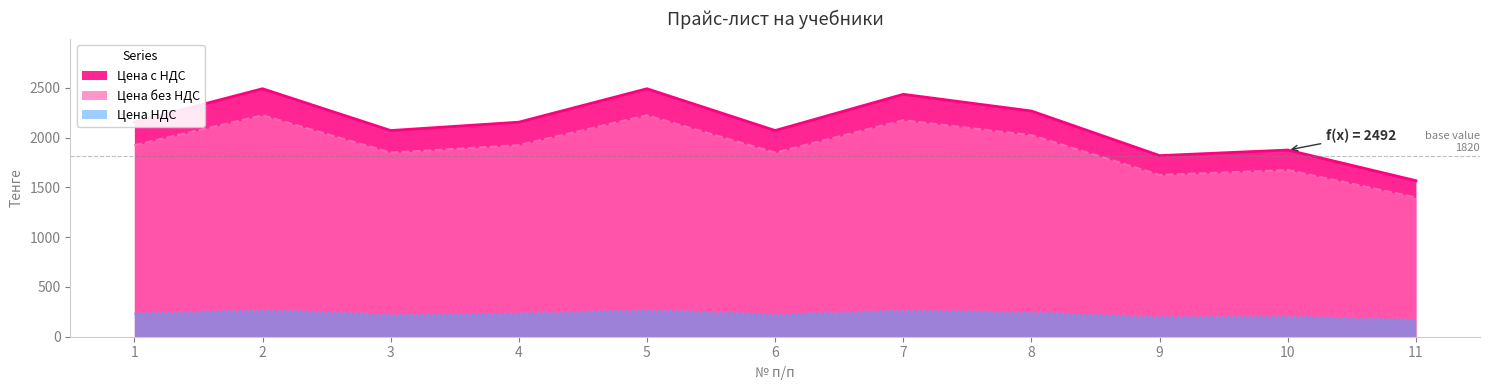

How many lines are shown in the chart?

3